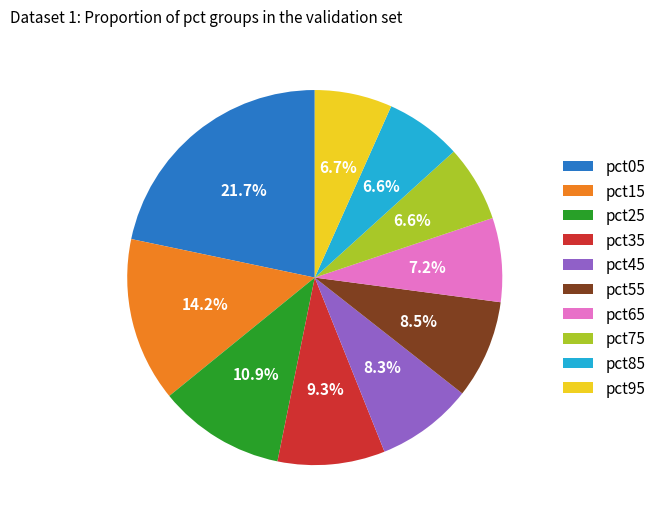

Do pct15 and pct25 together represent more than half of the pie?

No